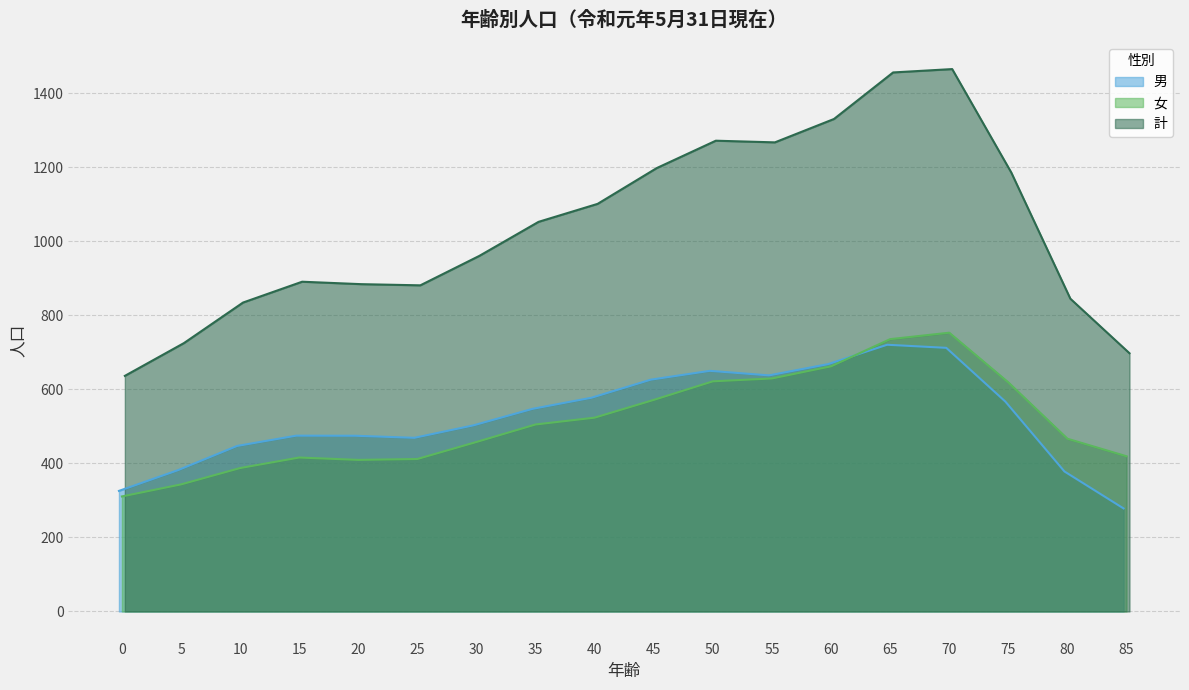

Which series has the widest spread of values?

計